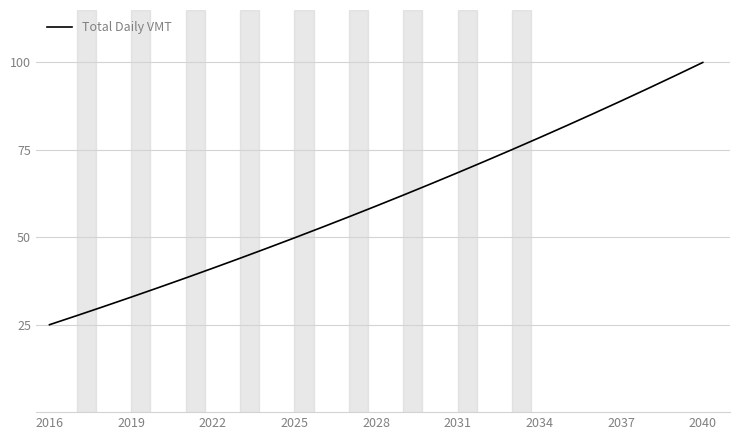

What is the difference between the maximum and minimum values?

75.0